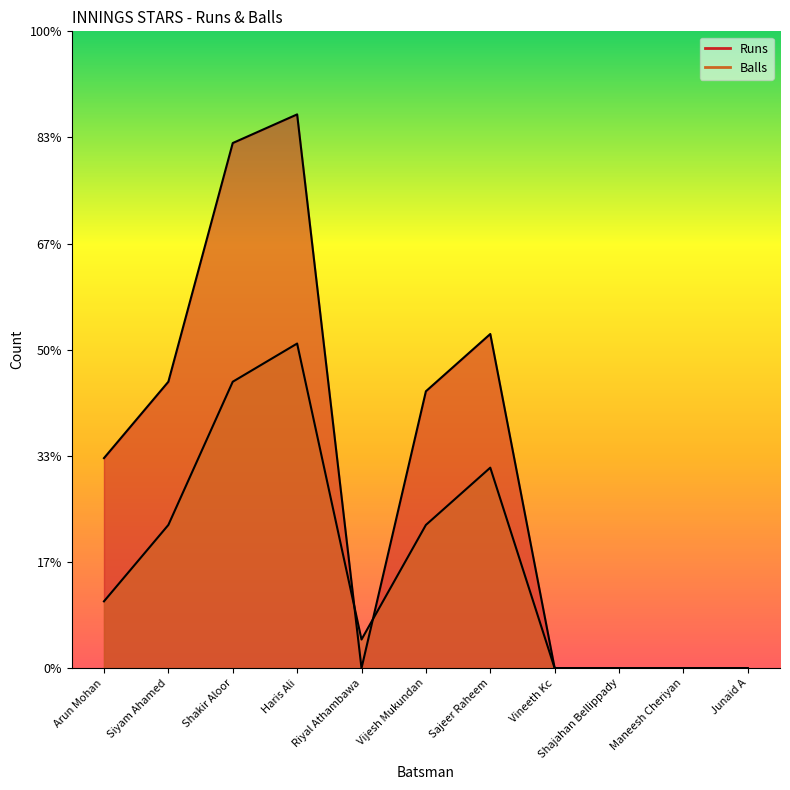

What value does the Runs series have at Vijesh Mukundan, to the nearest 10?

30